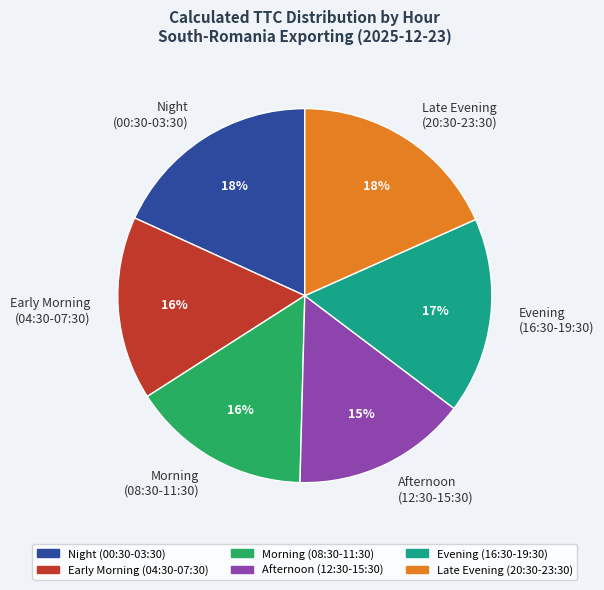

The Late Evening (20:30-23:30) slice represents 18% of the pie. True or false?

True